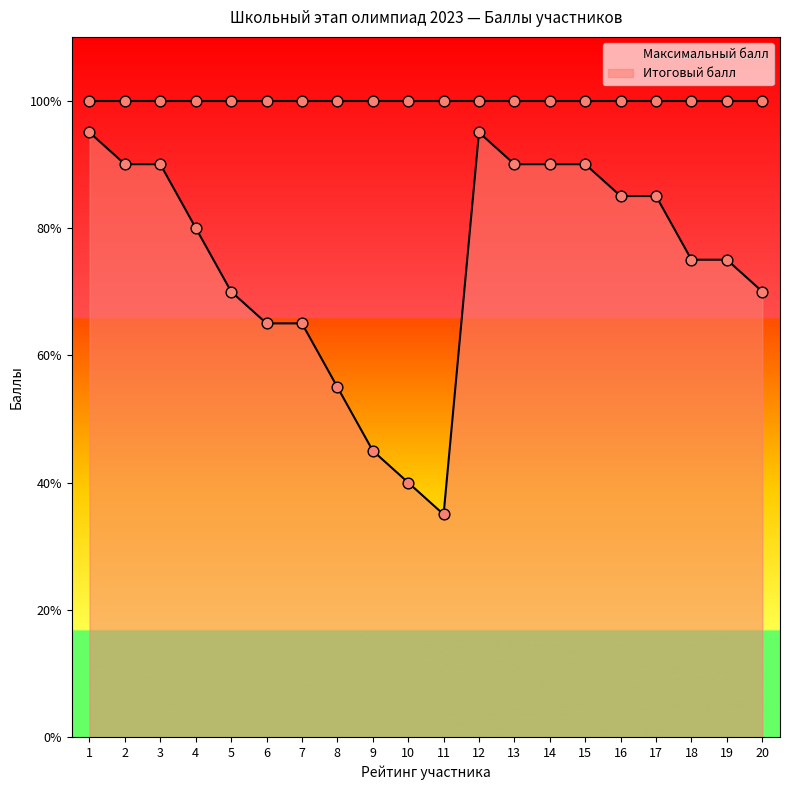

What is the change in value from 4 to 9?

-35